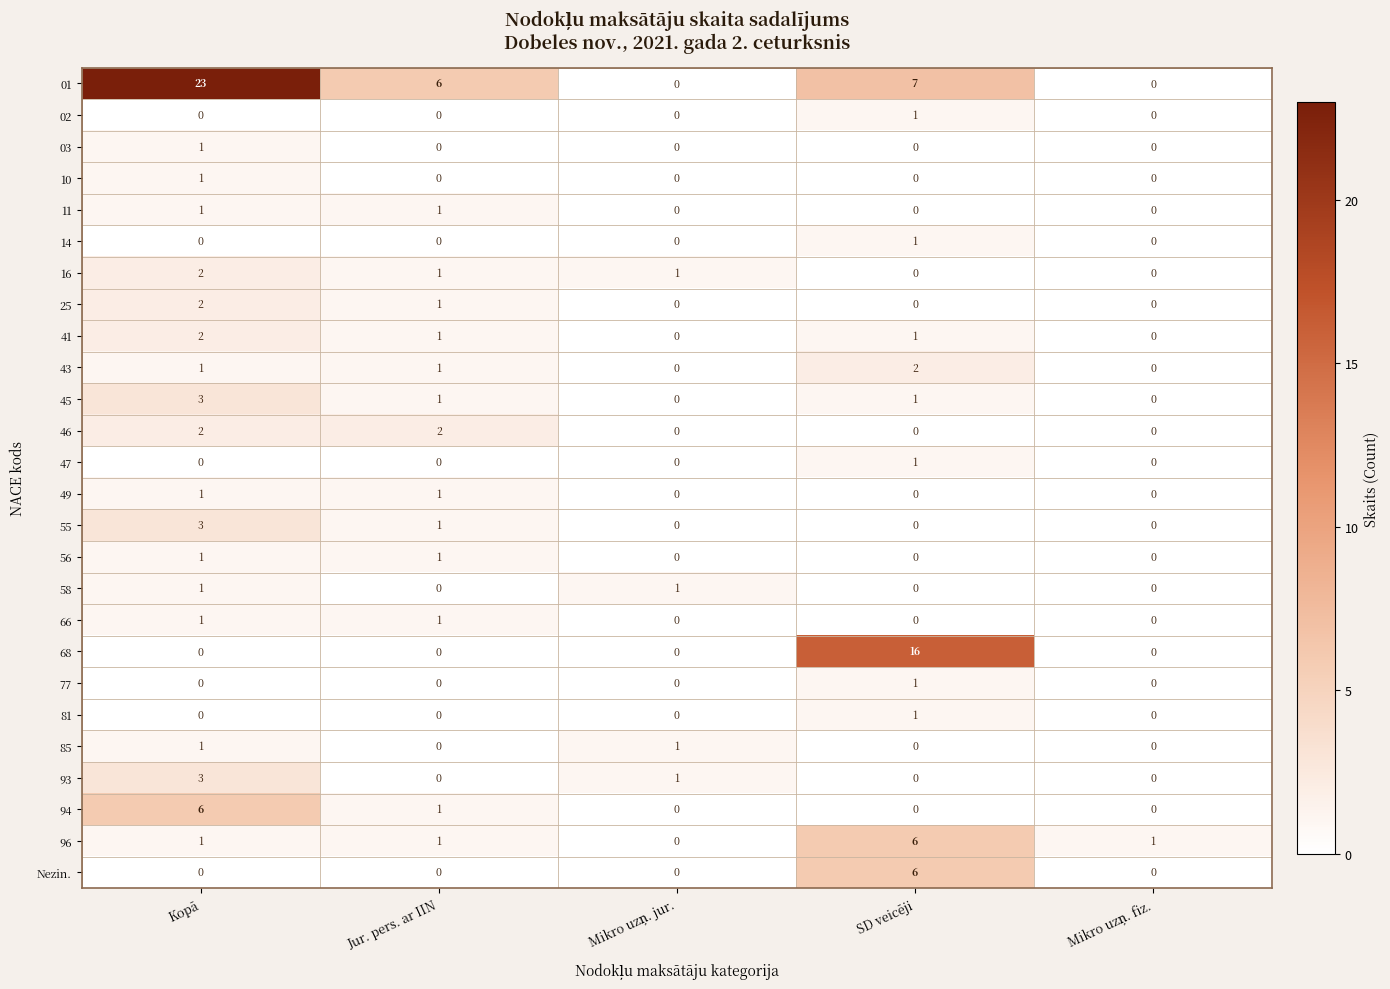

The value of 46 at Kopā is 2. True or false?

True